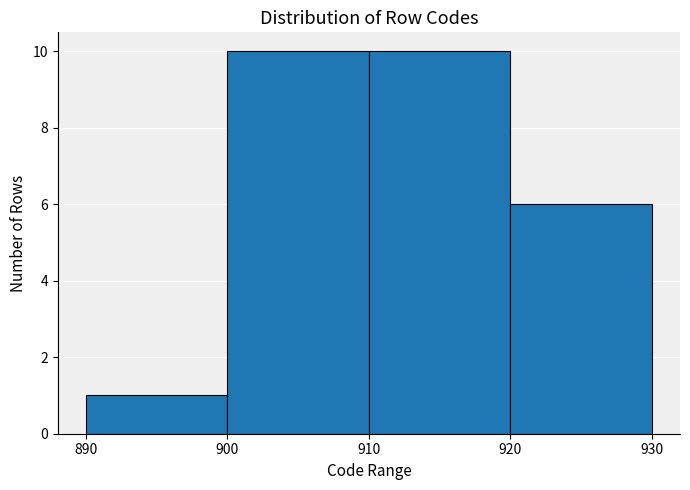

How tall is the bar that spans 890 to 900 on the x-axis? The values are not printed on the chart, so give them approximately, as read against the axis.

1